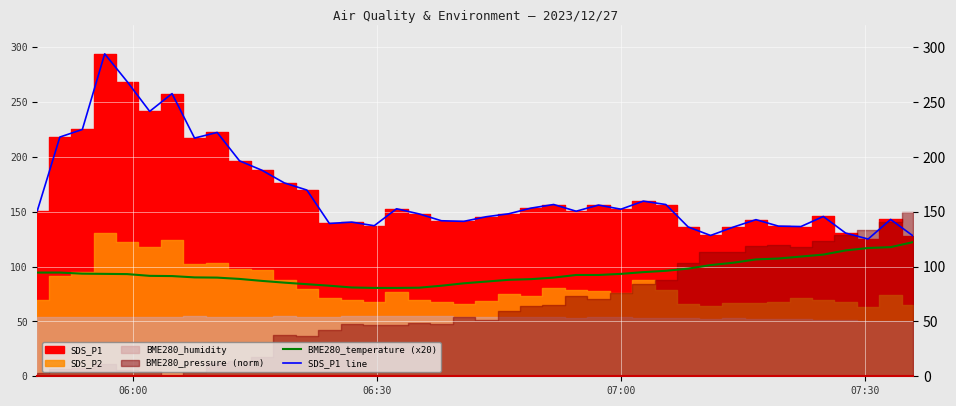

What is the highest value of the SDS_P1 line series?

294.1